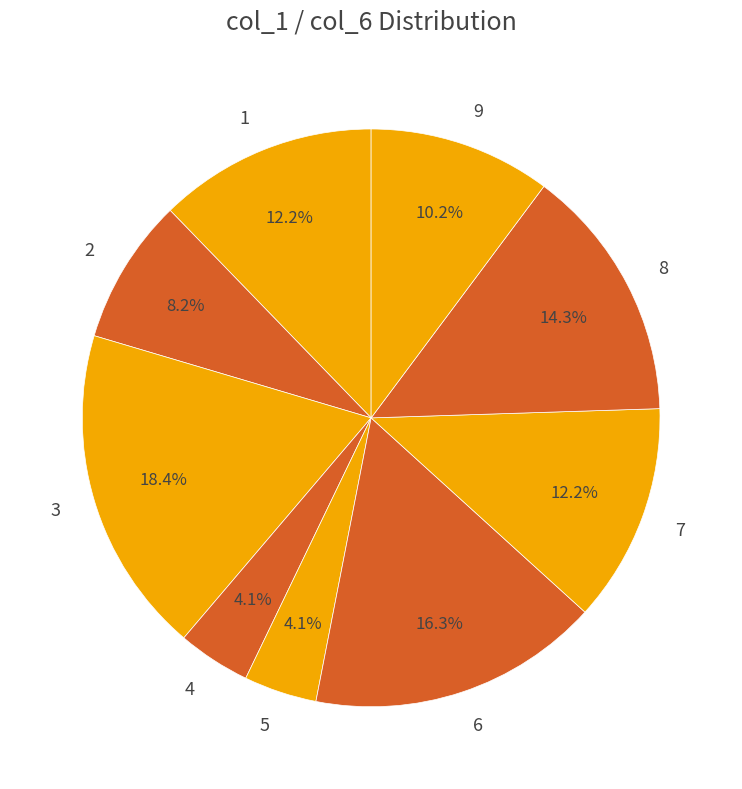

Between 3 and 5, which is larger?

3